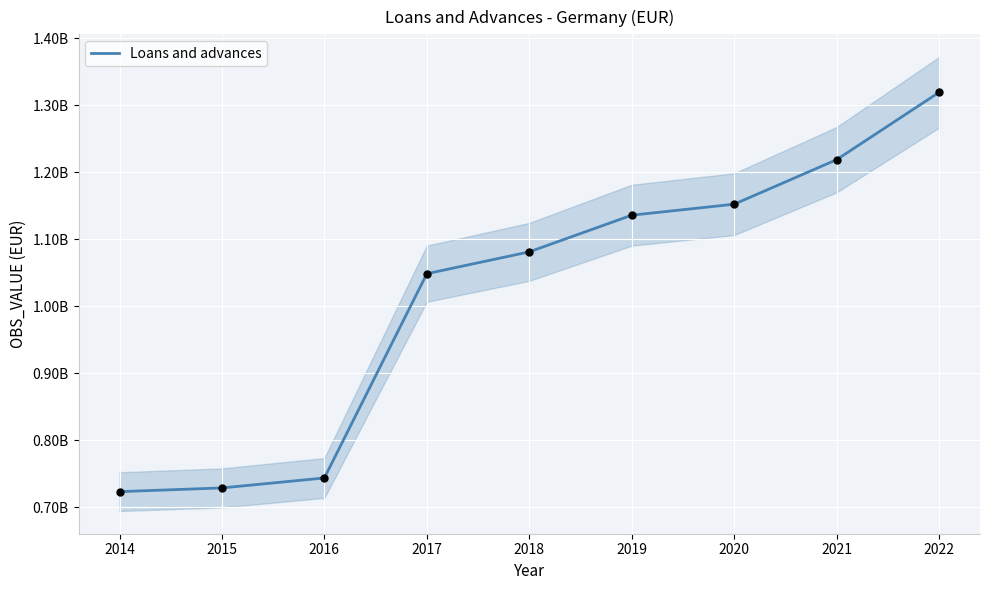

Which has a higher value, 2020 or 2015?

2020